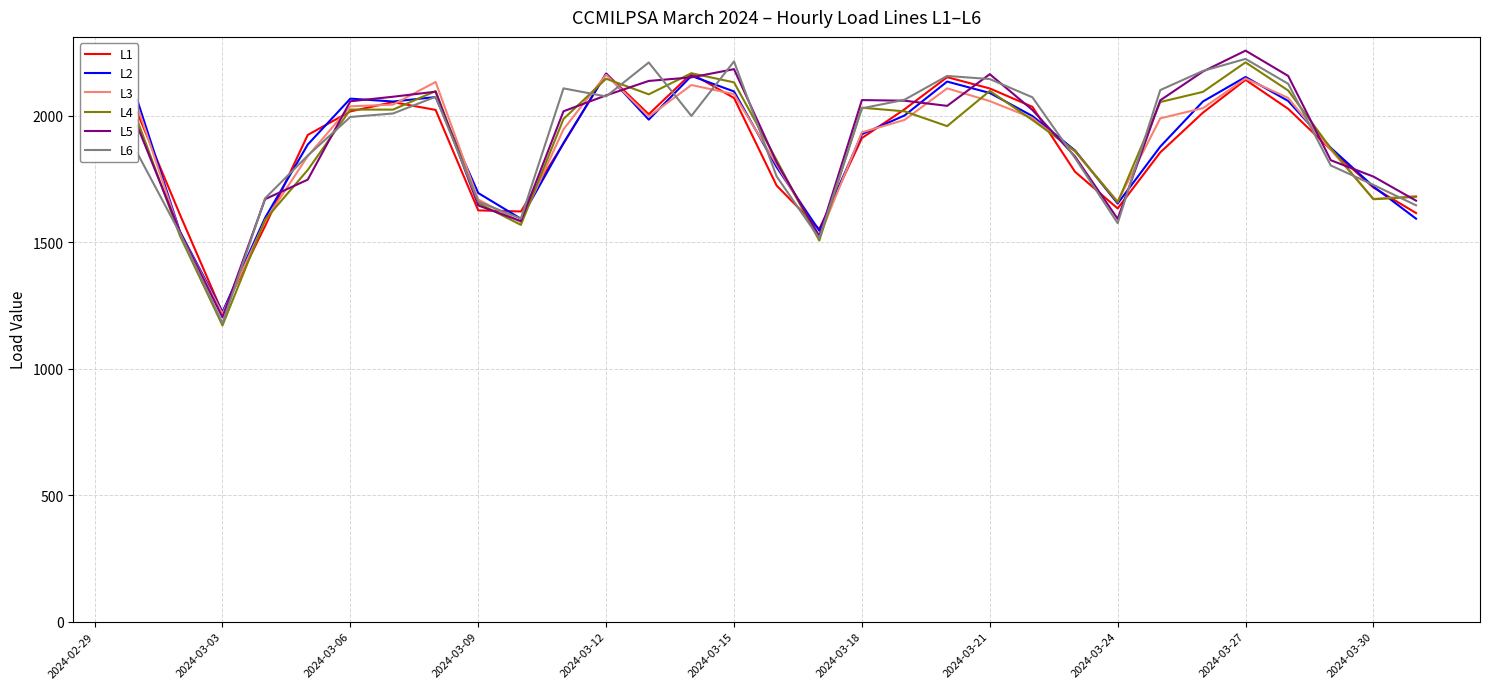

What is the highest value of the L1 series?

2166.8